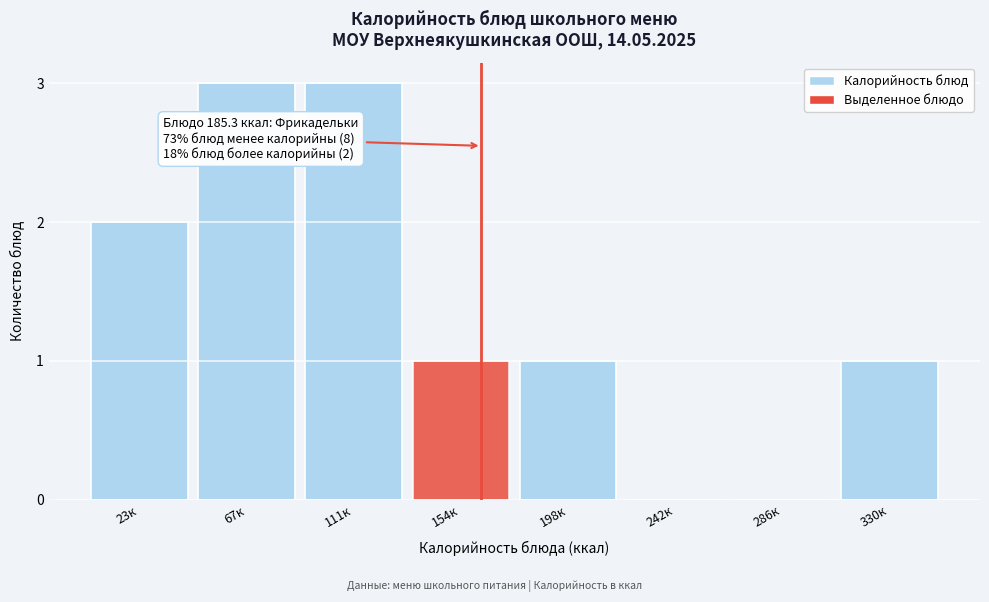

Reading left to right, extract all data points from this chart.

23к=2	67к=3	111к=3	154к=1	198к=1	242к=0	286к=0	330к=1